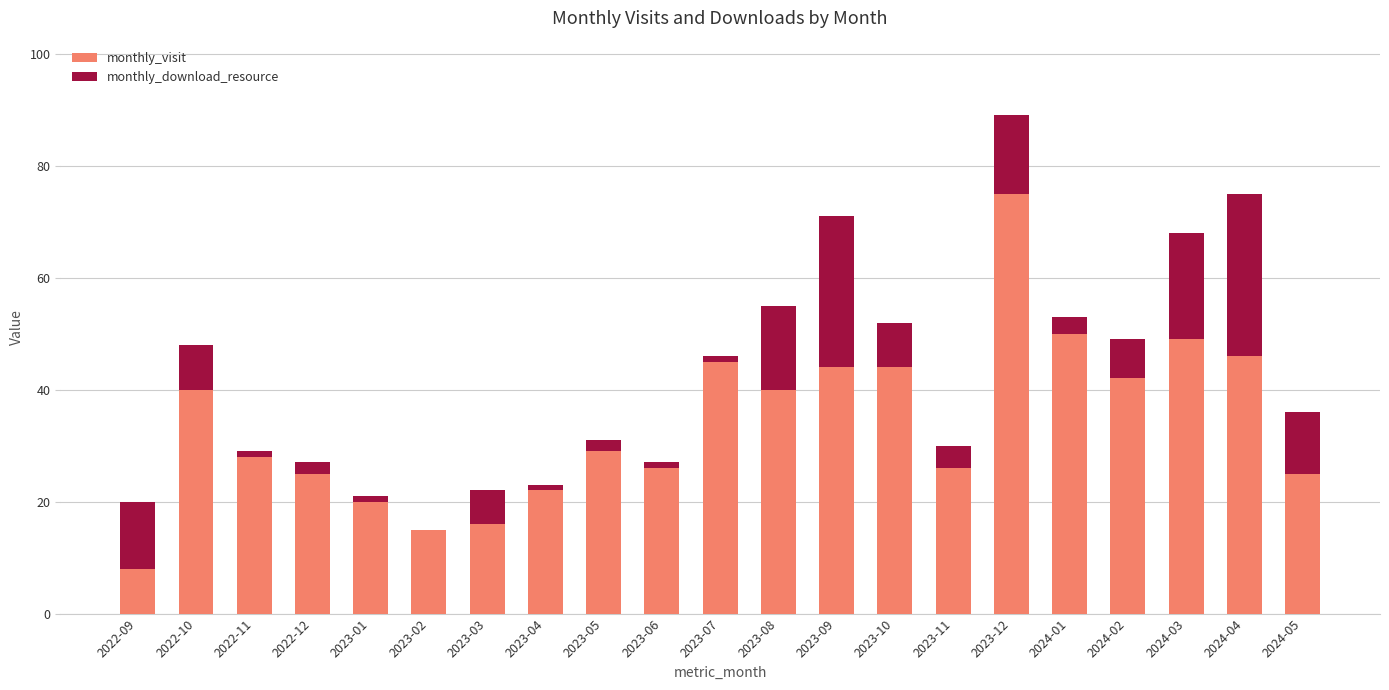

Count the number of data series in this chart.

2